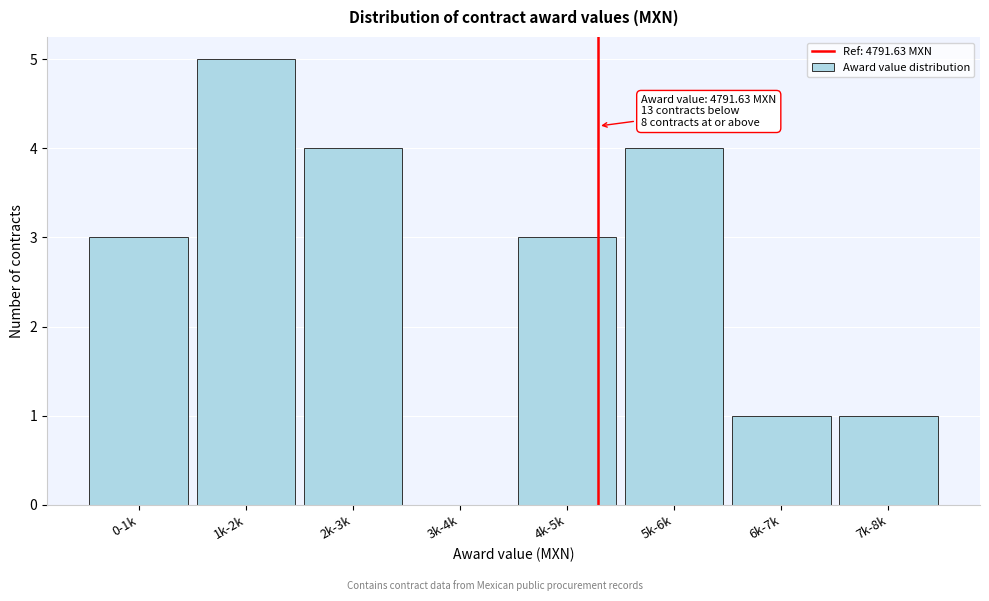

Reading left to right, extract all data points from this chart.

0-1k=3	1k-2k=5	2k-3k=4	3k-4k=0	4k-5k=3	5k-6k=4	6k-7k=1	7k-8k=1